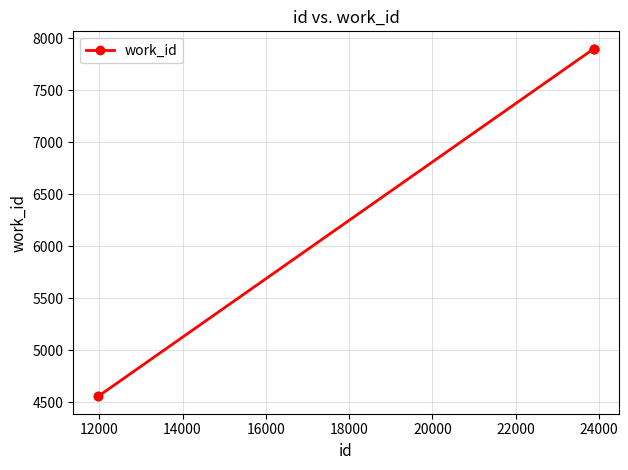

What is the difference between the maximum and second lowest values?

3344